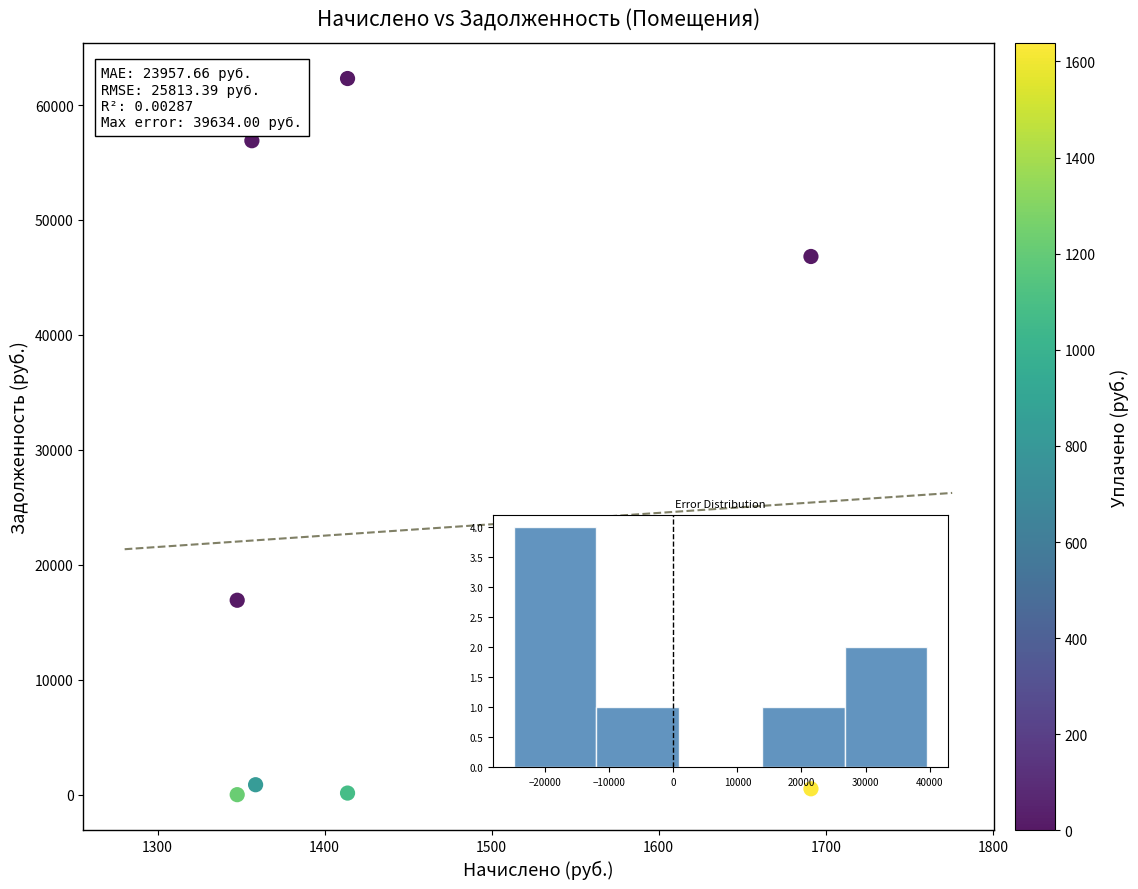

What is the average Y value?

23057.2